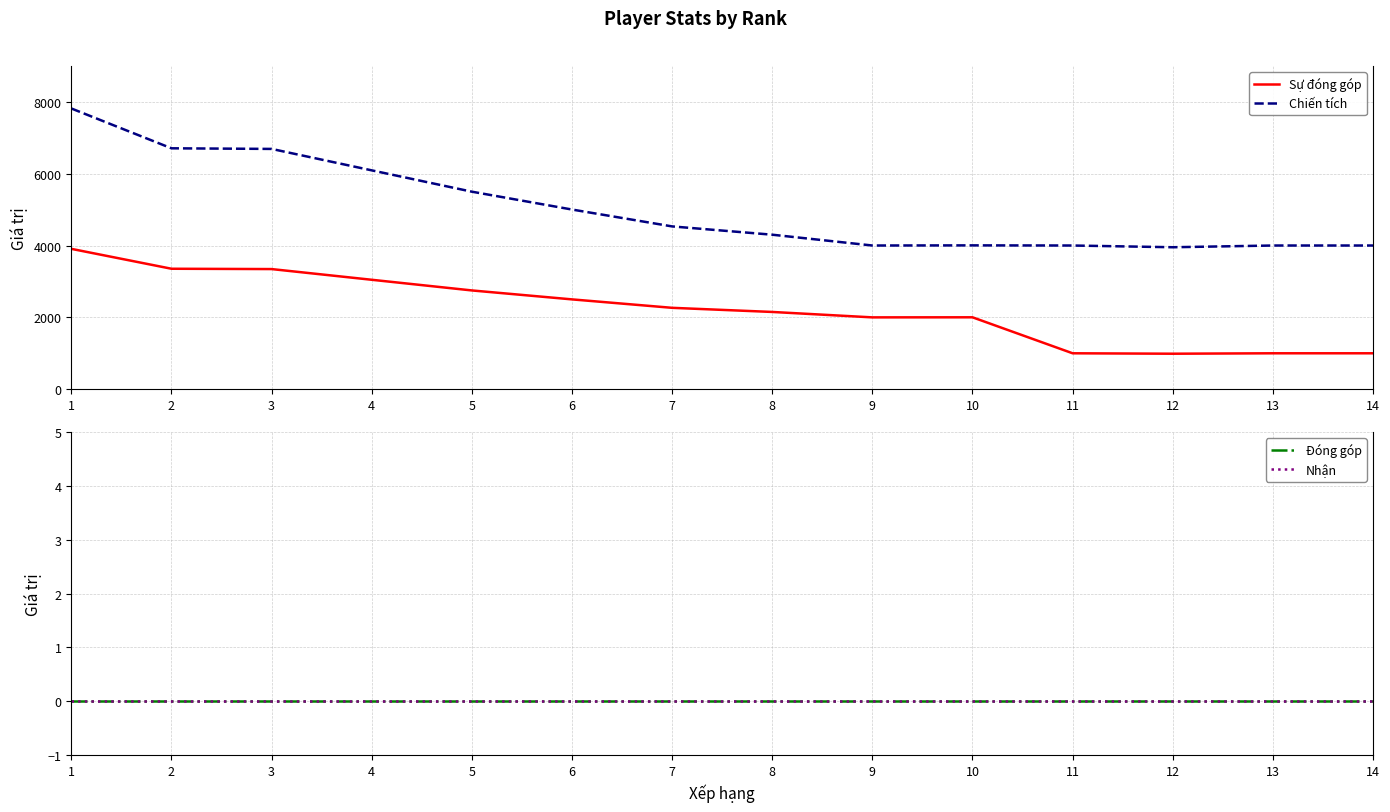

Which series changed the most between 12 and 14?

Chiến tích